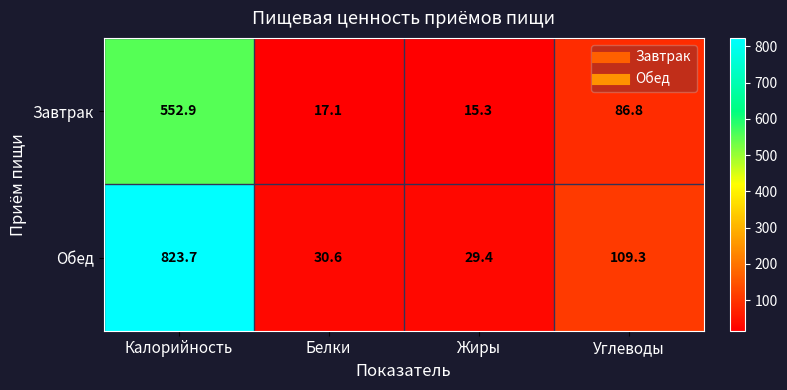

The Обед series shows 6.5 at Жиры. True or false?

False